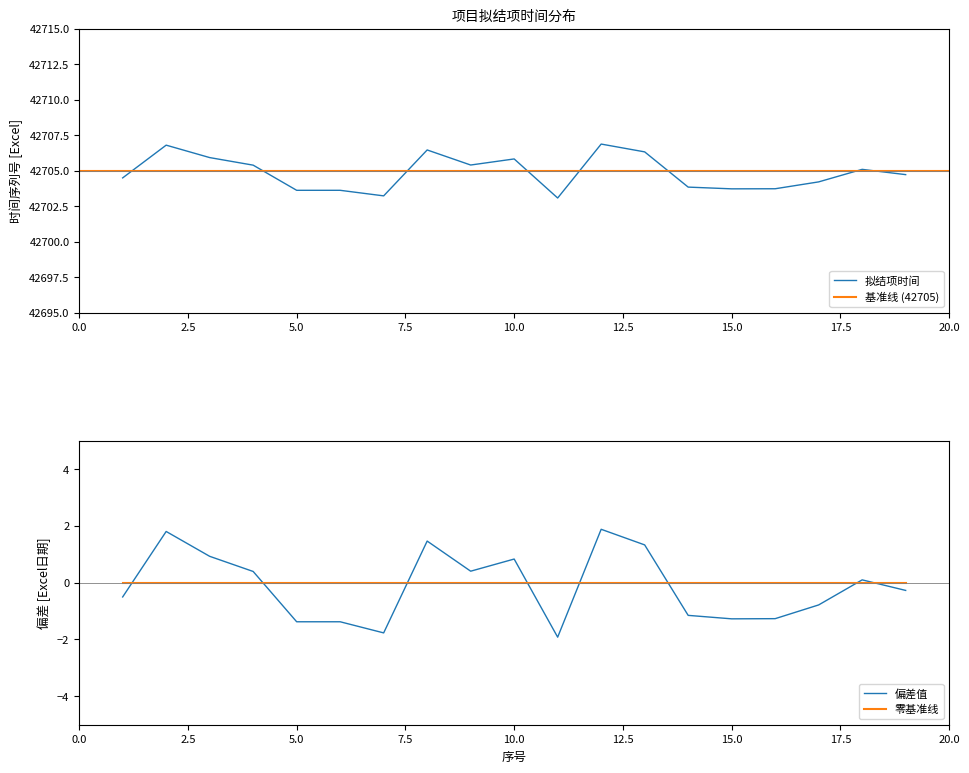

What is the sum of the 拟结项时间（年/月） values at 19 and 12?

85410